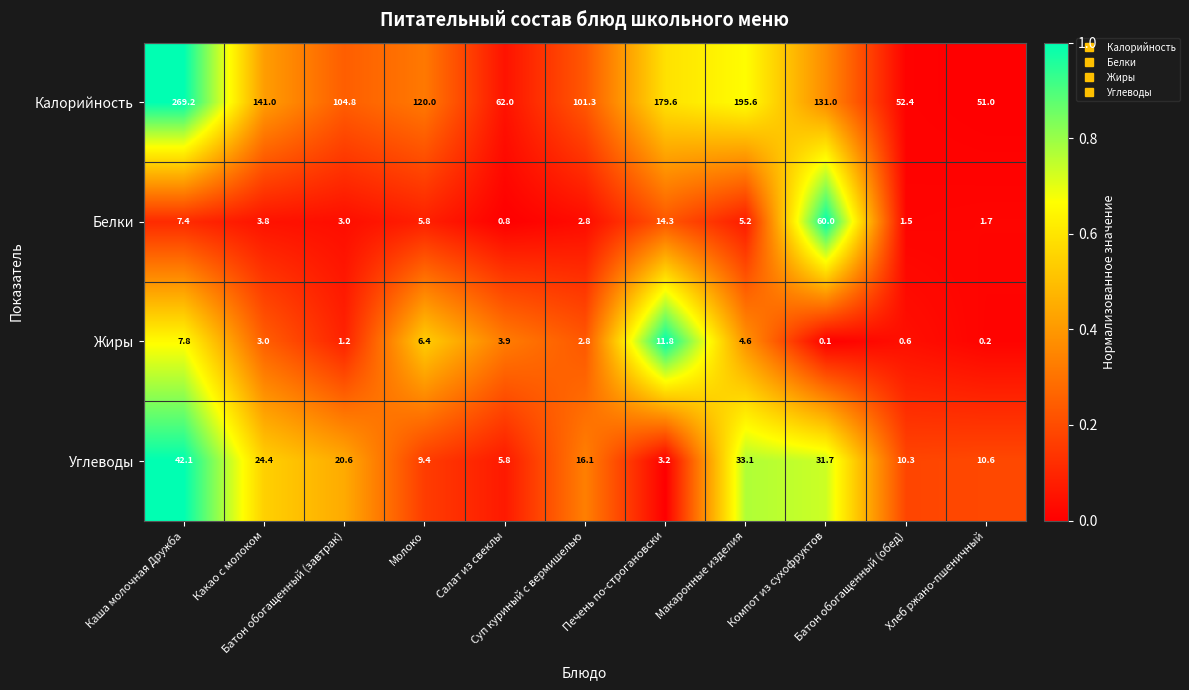

Which series has the largest total across all categories?

Калорийность